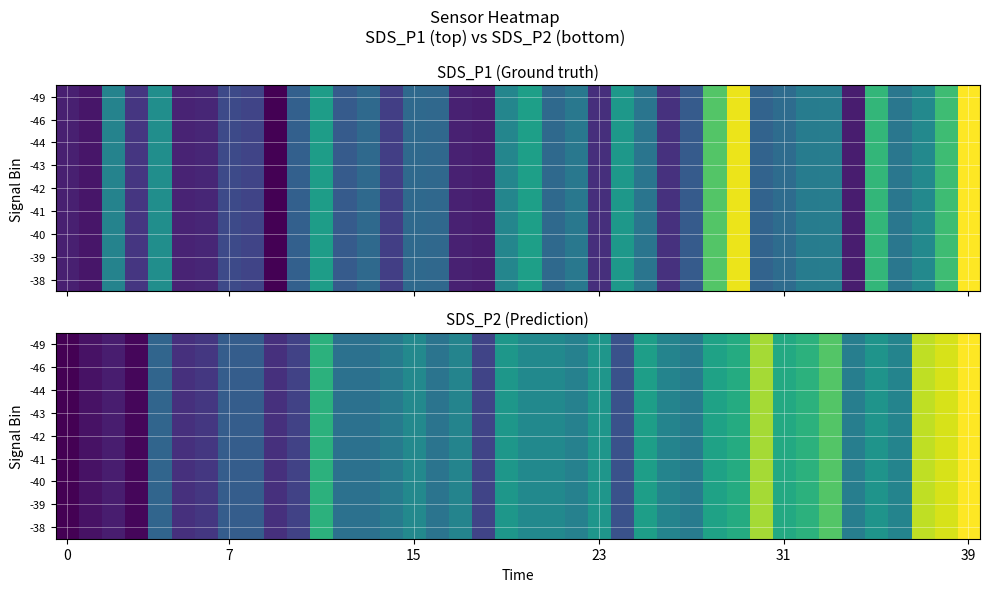

At how many categories does at least one series exceed 7?

11